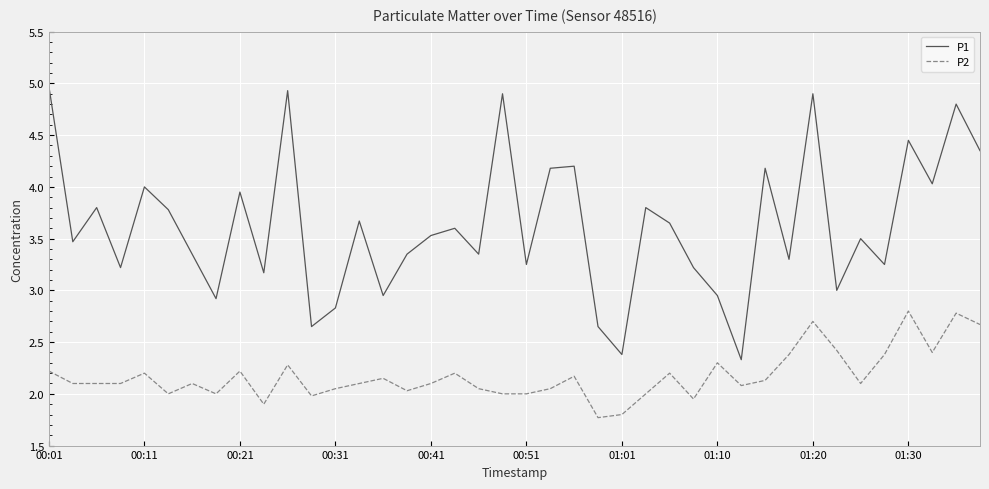

What is the maximum value for P1?

5.0